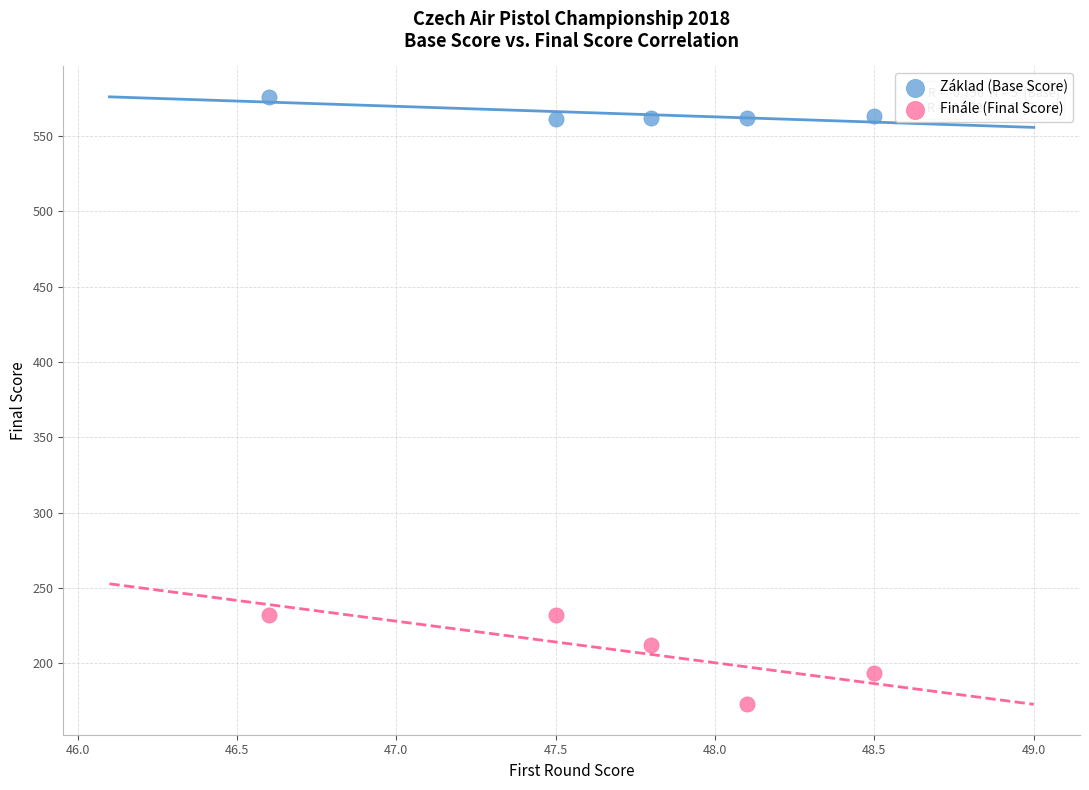

Across all data points, what is the range of Y values (max minus min)?

403.1